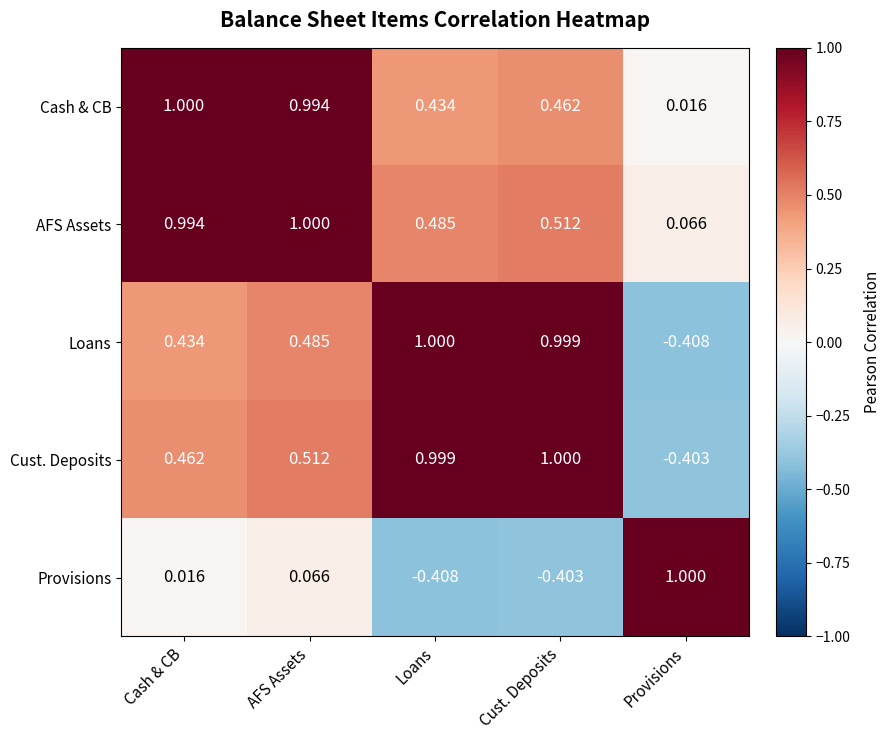

Which category has the lowest value in the Loans series?

Provisions